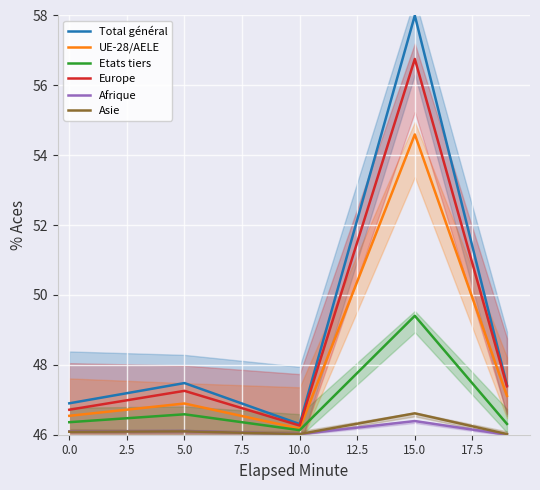

What is the smallest value displayed?

46.0